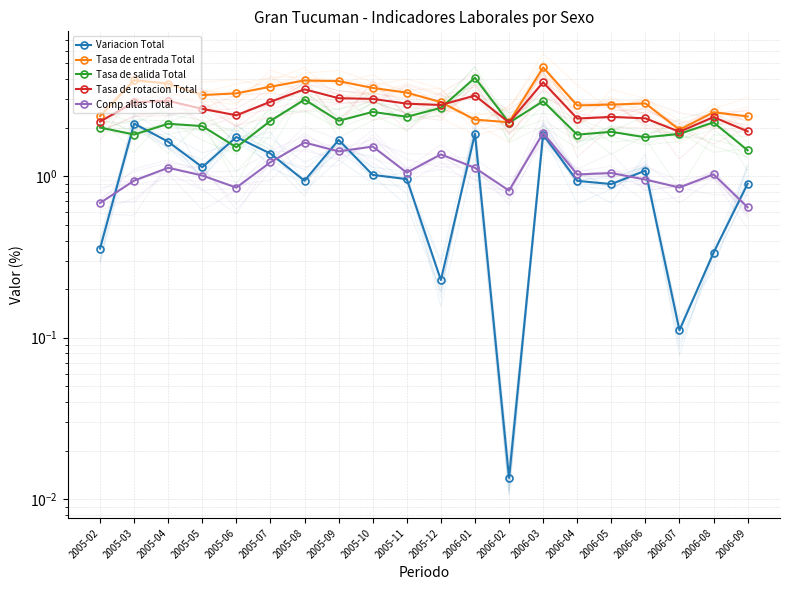

At how many categories does at least one series exceed 3?

11